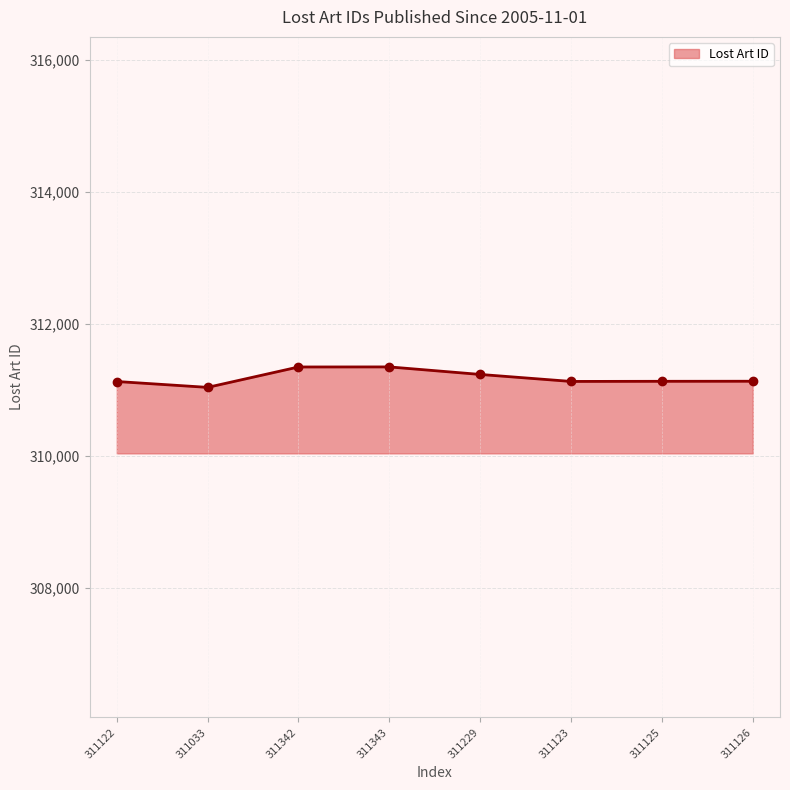

What is the change in value from 311343 to 311125?

-218